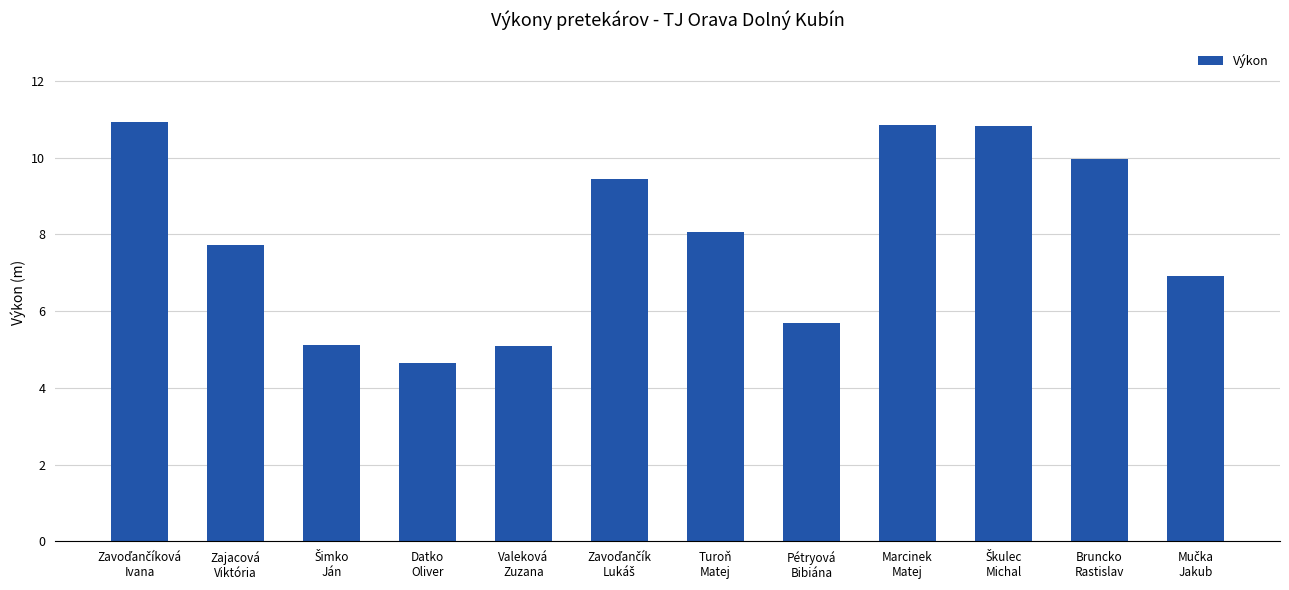

What is the smallest value displayed?

4.7